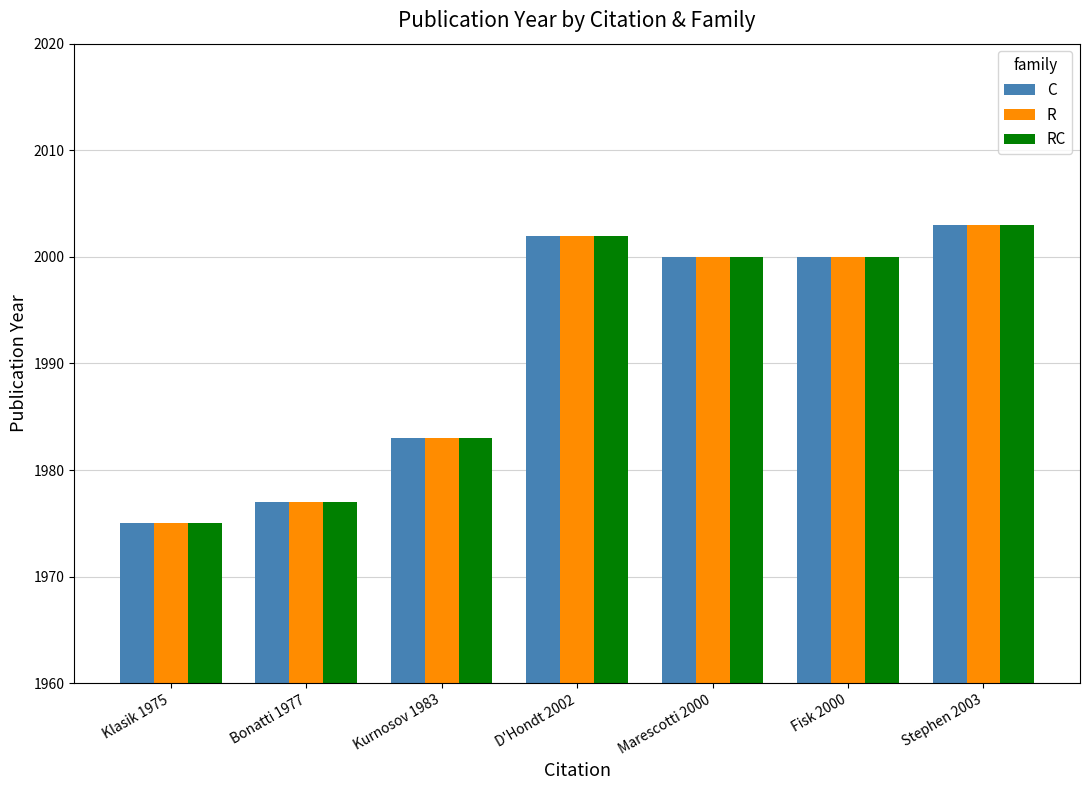

Does the chart contain any negative values?

No